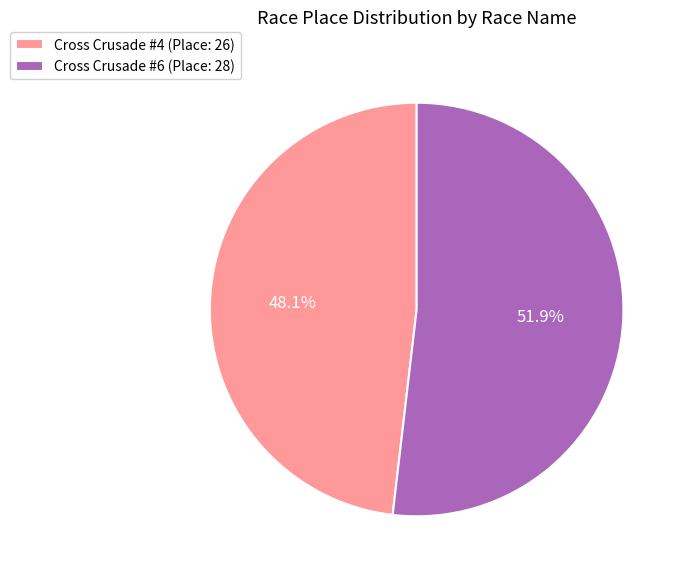

What is the total percentage of Cross Crusade #6 and Cross Crusade #4?

100.0%